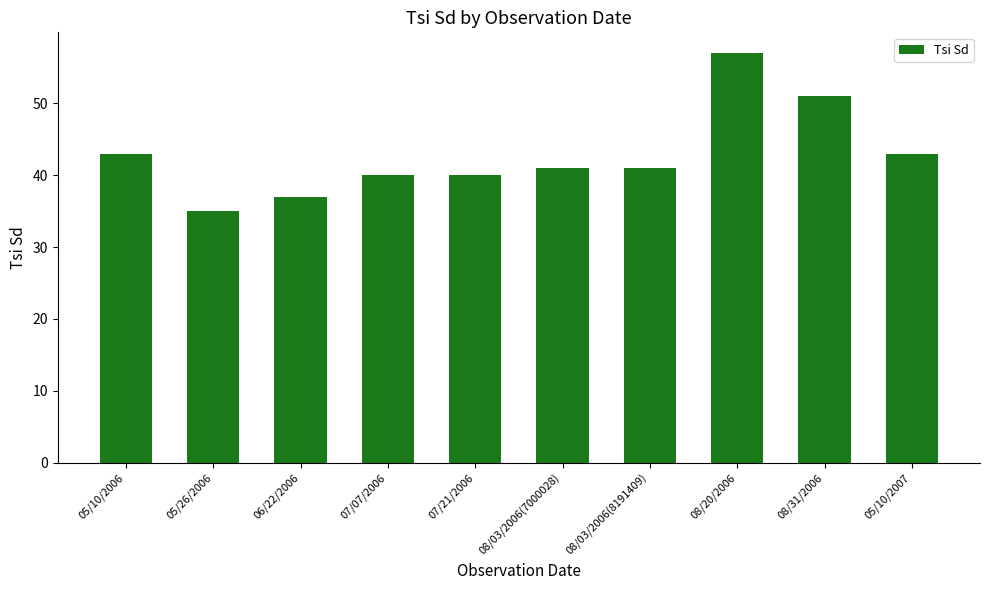

Approximately how many times larger is the value at 05/26/2006 compared to 08/03/2006(8191409)?

0.9